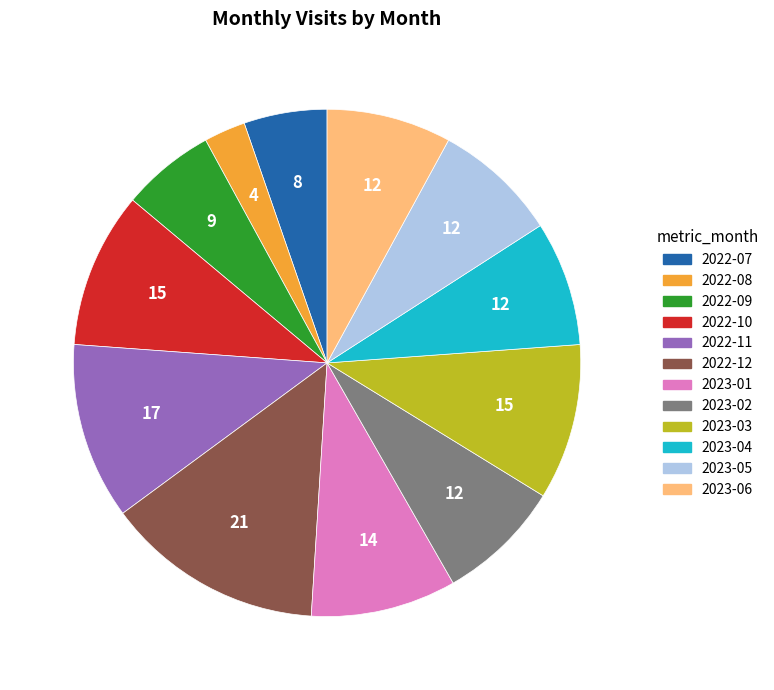

The 2022-07 slice represents 5% of the pie. True or false?

True